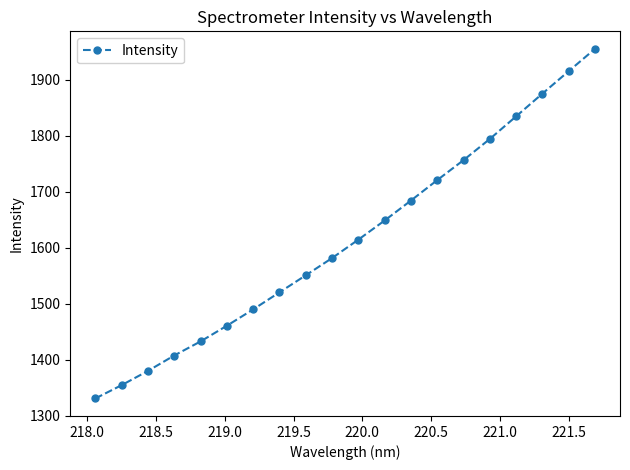

Reading right to left, list all the values displayed in this chart.

1954.8	1915.0	1874.9	1834.4	1794.1	1756.2	1720.6	1684.1	1648.5	1614.3	1581.4	1550.7	1520.2	1489.8	1460.6	1432.6	1407.5	1380.0	1354.5	1330.8